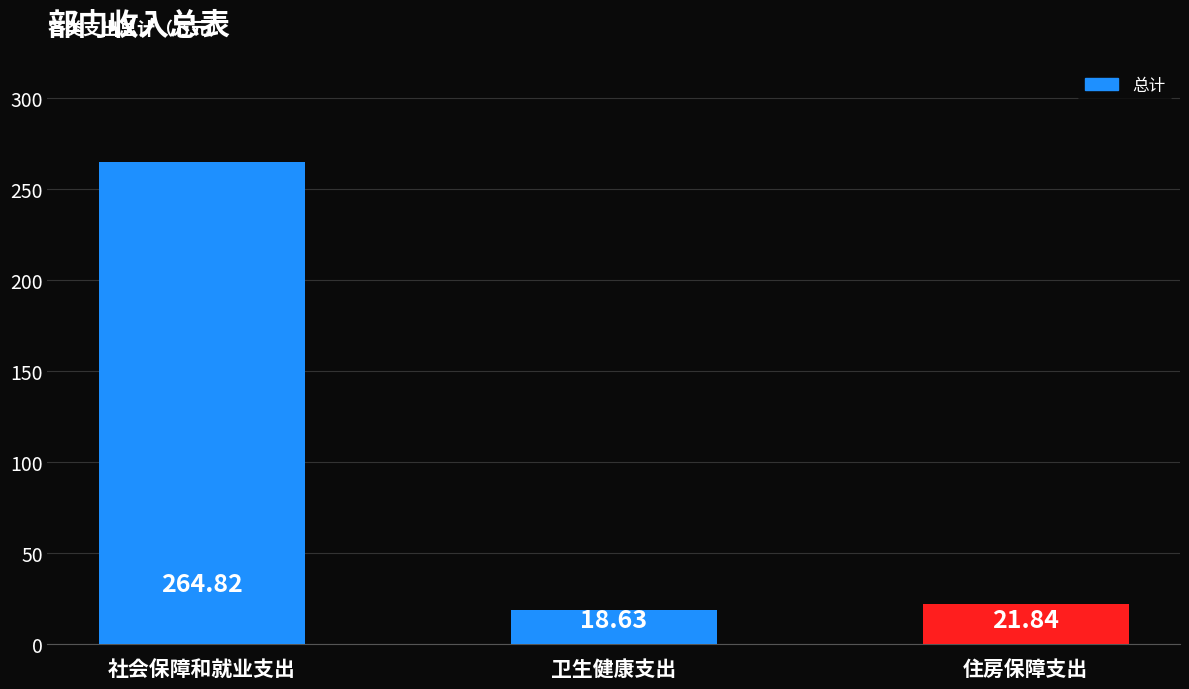

What is the difference between the maximum and minimum values?

246.2